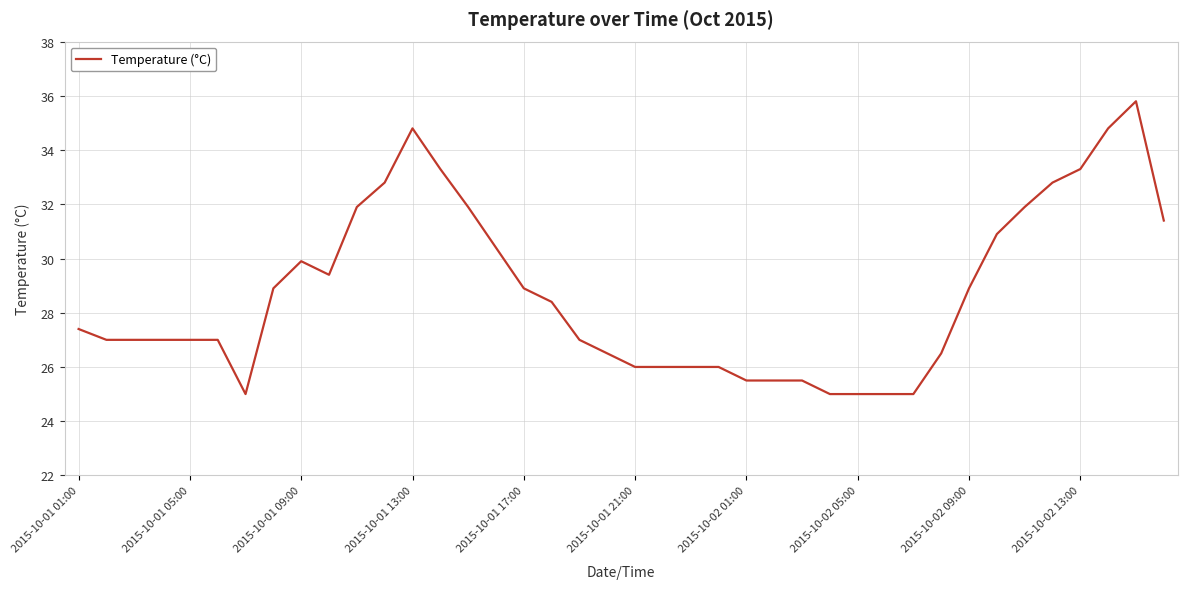

What is the difference between the maximum and minimum values?

10.8